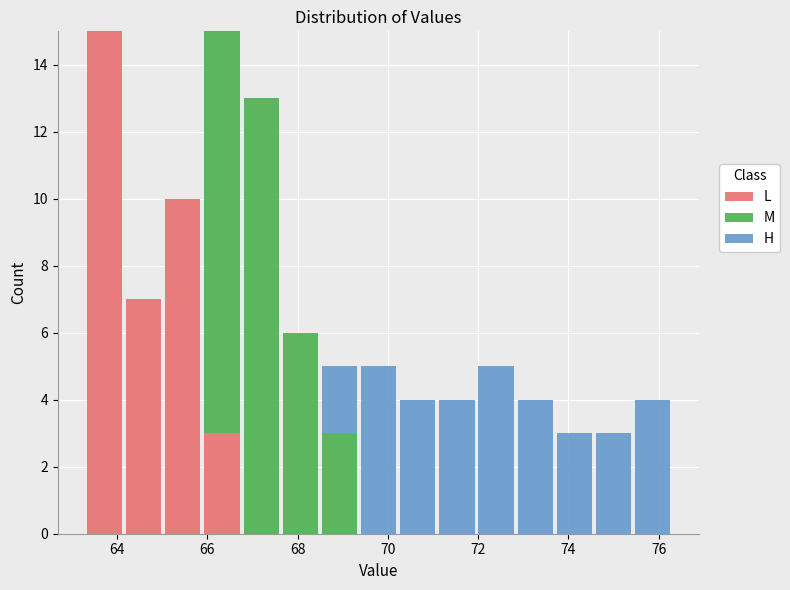

Reading left to right, transcribe this chart: for each stacked bar, give the range it covers on the x-axis and its total height. Neither the bar edges nor the heights are printed on the chart, so give them approximately, as read against the axes.

63.2 to 64.2: 15
64.2 to 65.0: 7
65.0 to 65.8: 10
65.8 to 66.8: 15
66.8 to 67.6: 13
67.6 to 68.4: 6
68.4 to 69.4: 5
69.4 to 70.2: 5
70.2 to 71.0: 4
71.0 to 72.0: 4
72.0 to 72.8: 5
72.8 to 73.6: 4
73.6 to 74.6: 3
74.6 to 75.4: 3
75.4 to 76.4: 4